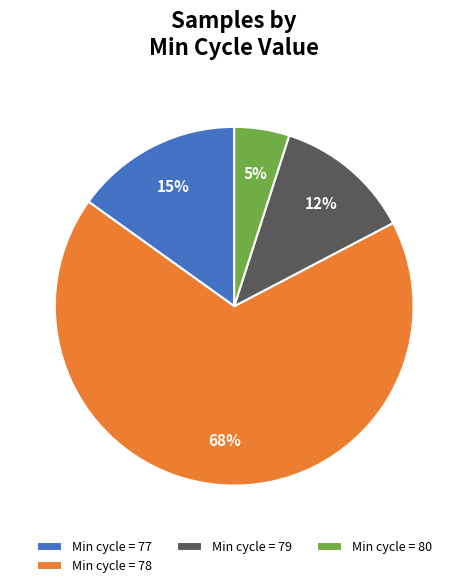

Is there a majority slice in this chart?

Yes